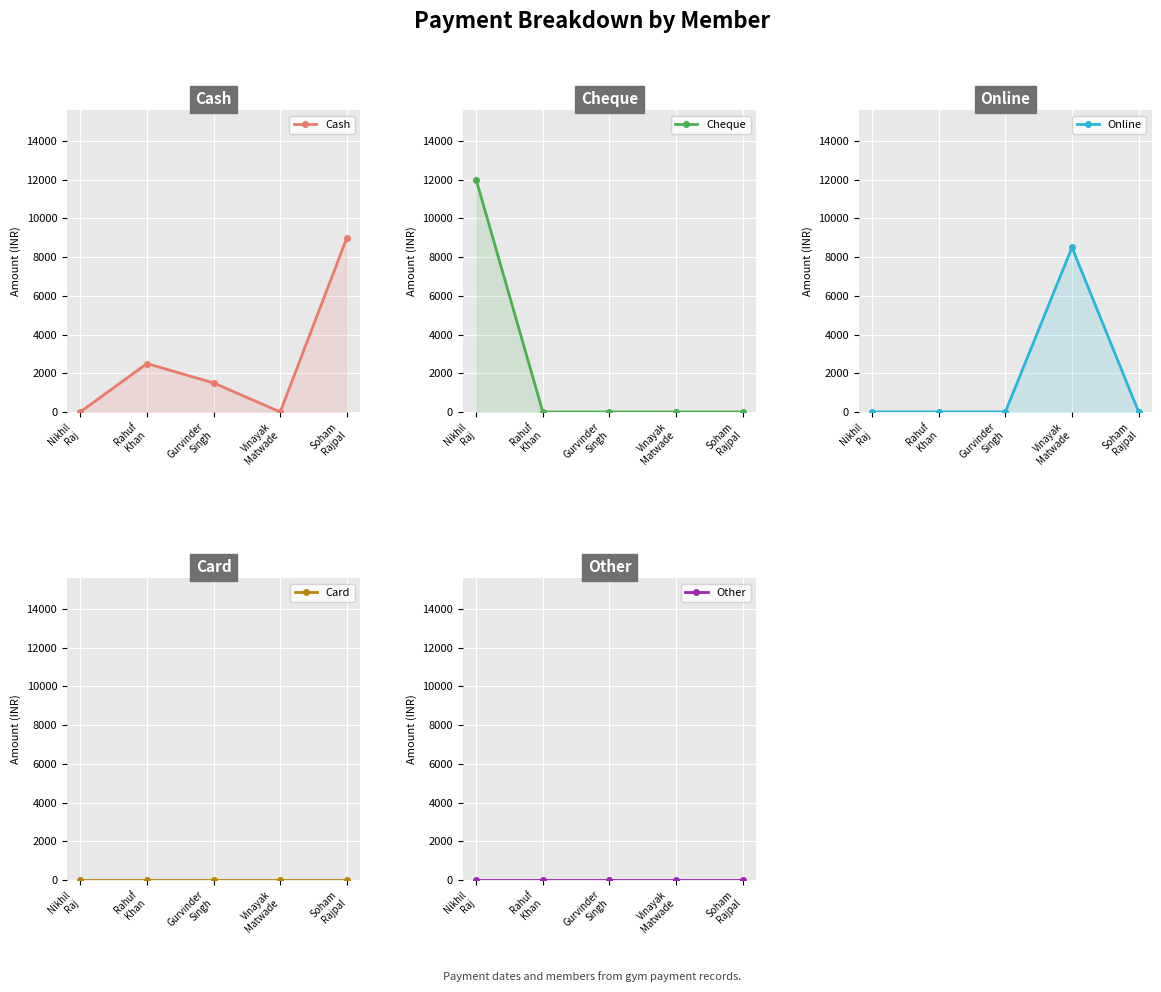

How many values in Cheque are above zero?

1